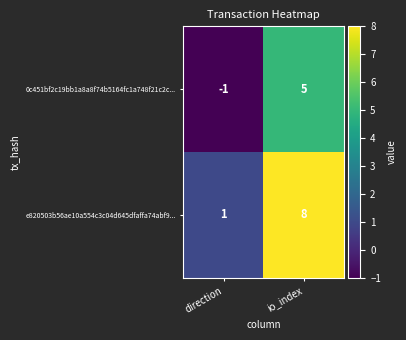

At how many categories does at least one series exceed 5?

1